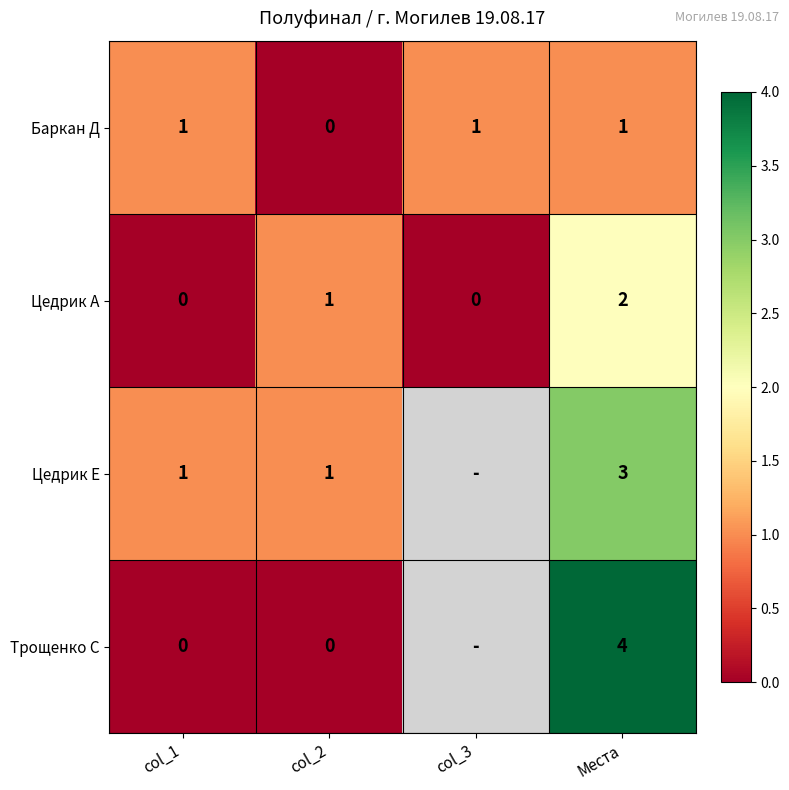

Is it true that Баркан Д equals 1 at col_1?

True